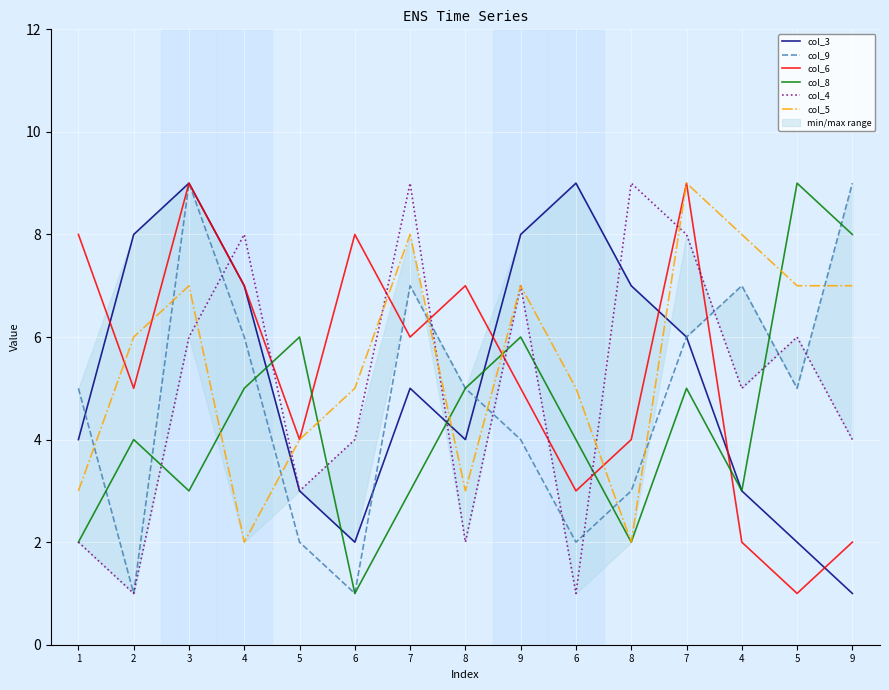

At which label is col_4 closest to 5?

4